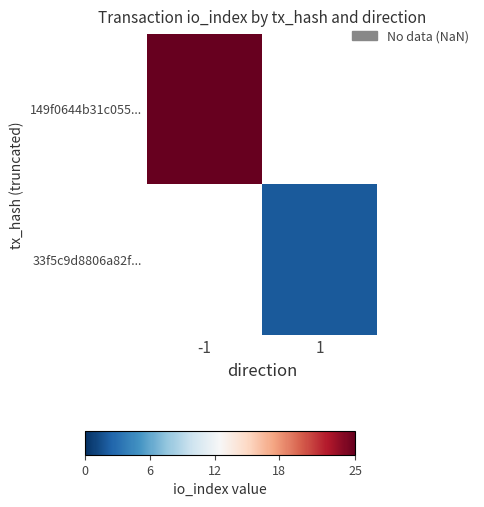

True or false: 33f5c9d8806a82f... has a value of 3.3 at 1.

False